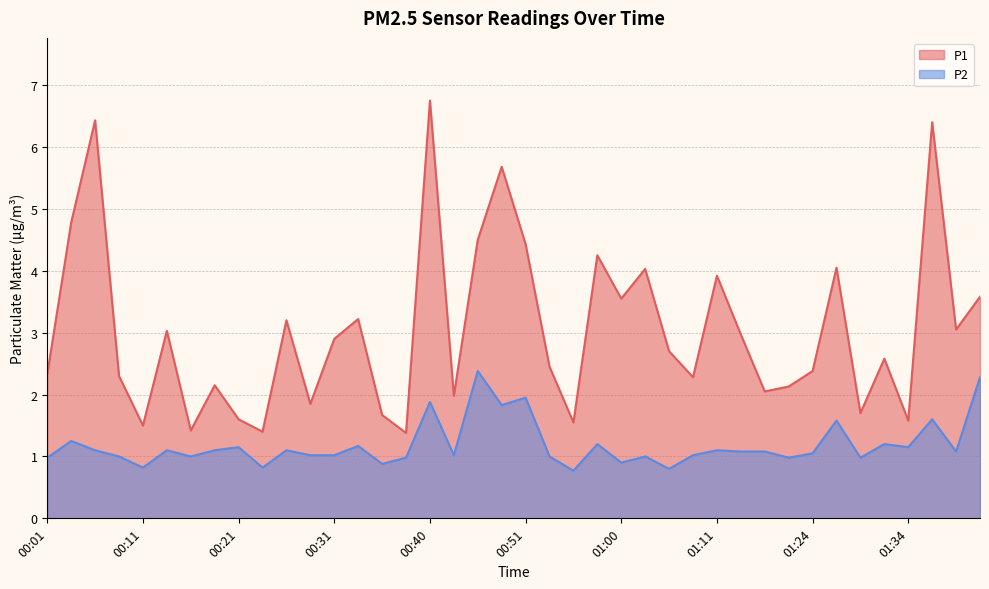

True or false: P2 and P1 intersect in this chart.

False